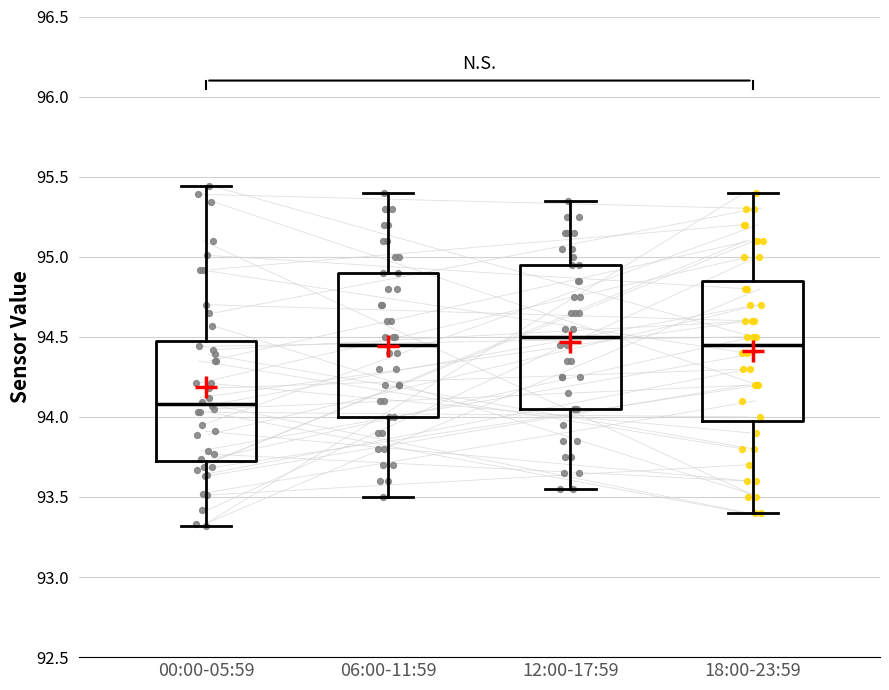

Which box's median line is the lowest?

00:00-05:59